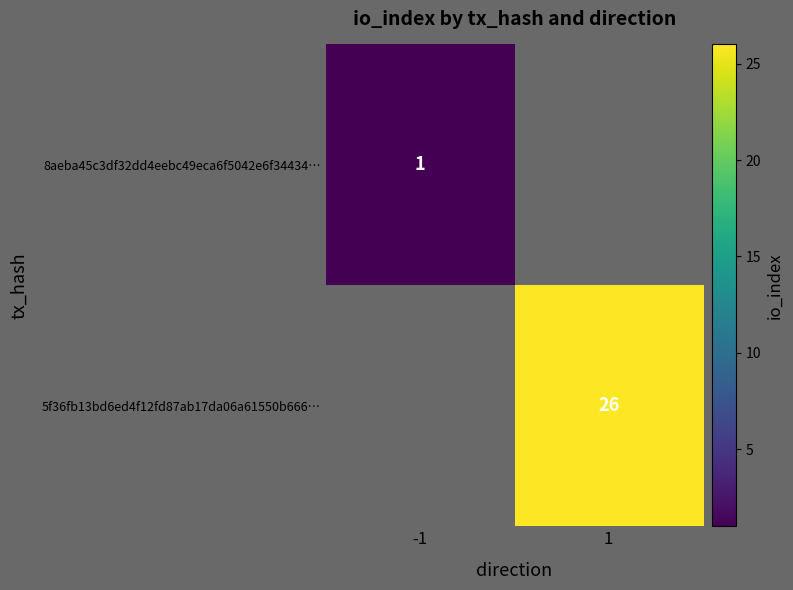

Which has a higher value, -1 or 1?

1